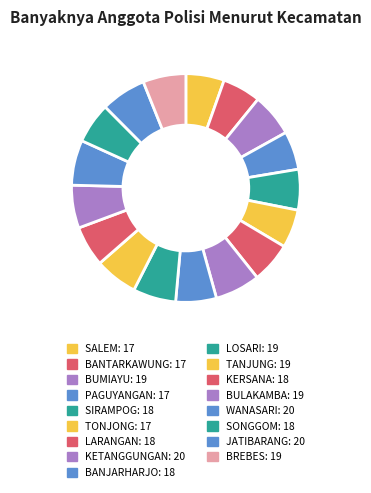

Does JATIBARANG represent more than half of the total?

No